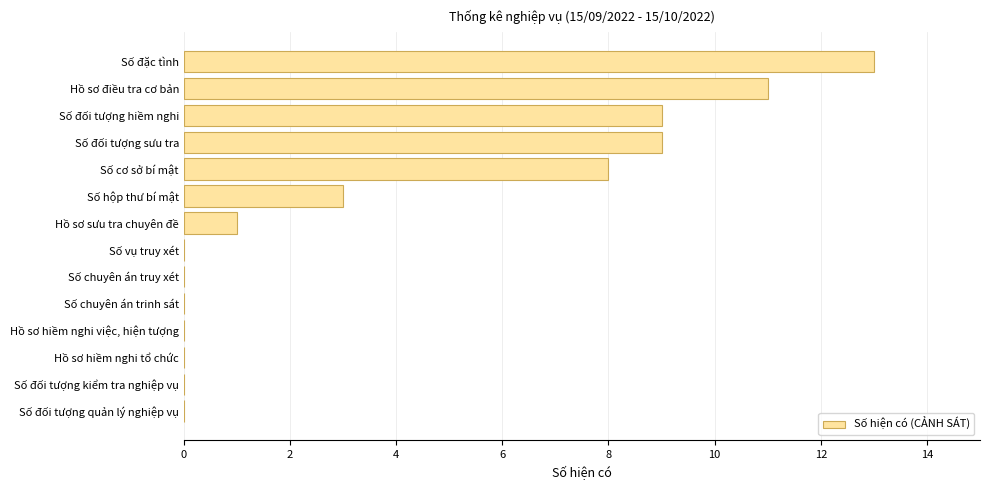

What is the sum of all values?

54